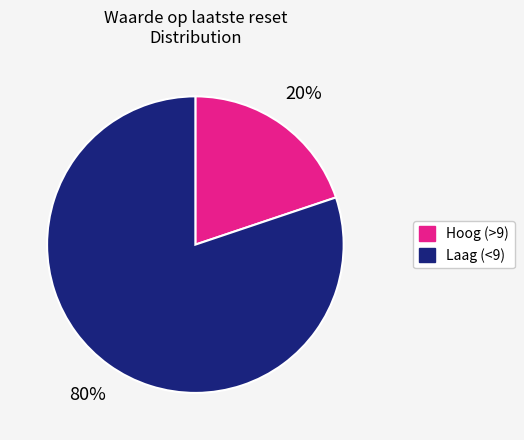

To the nearest percent, what is the difference between the largest and smallest slice percentages?

60%